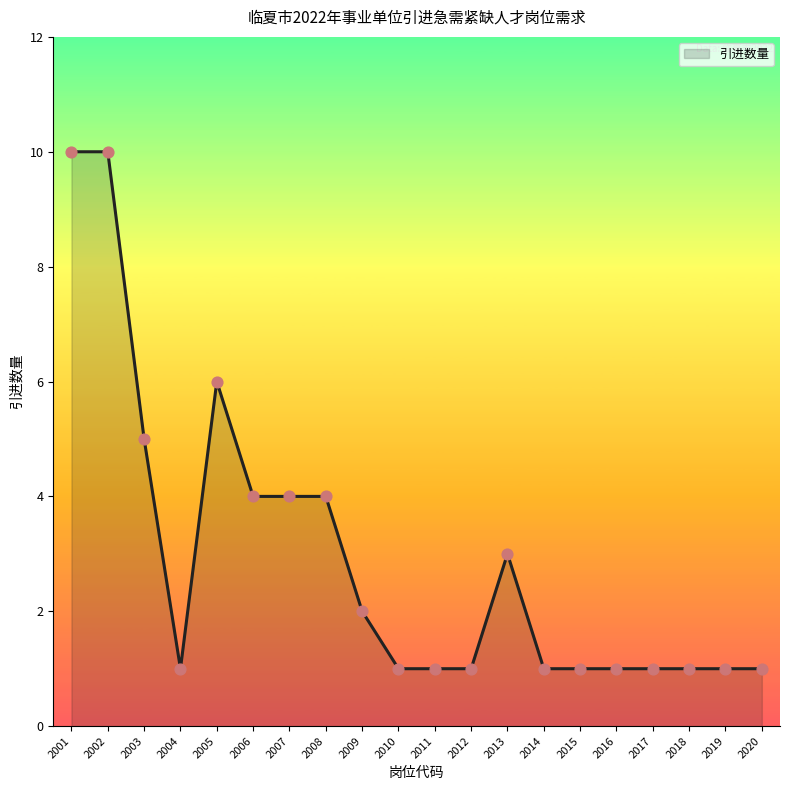

What is the change in value from 2001 to 2014?

-9